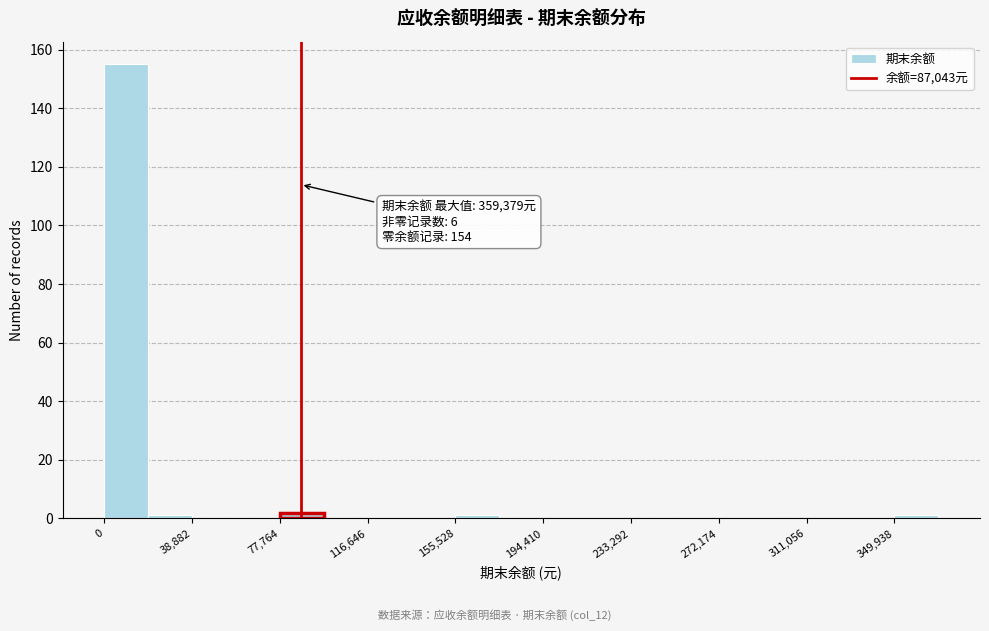

Read against the x-axis, roughly where is the centre of the tallest bar?

10000